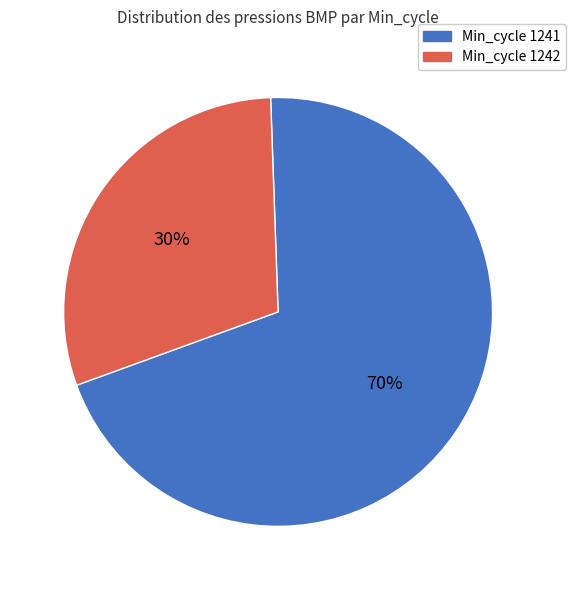

How many segments does this pie chart have?

2